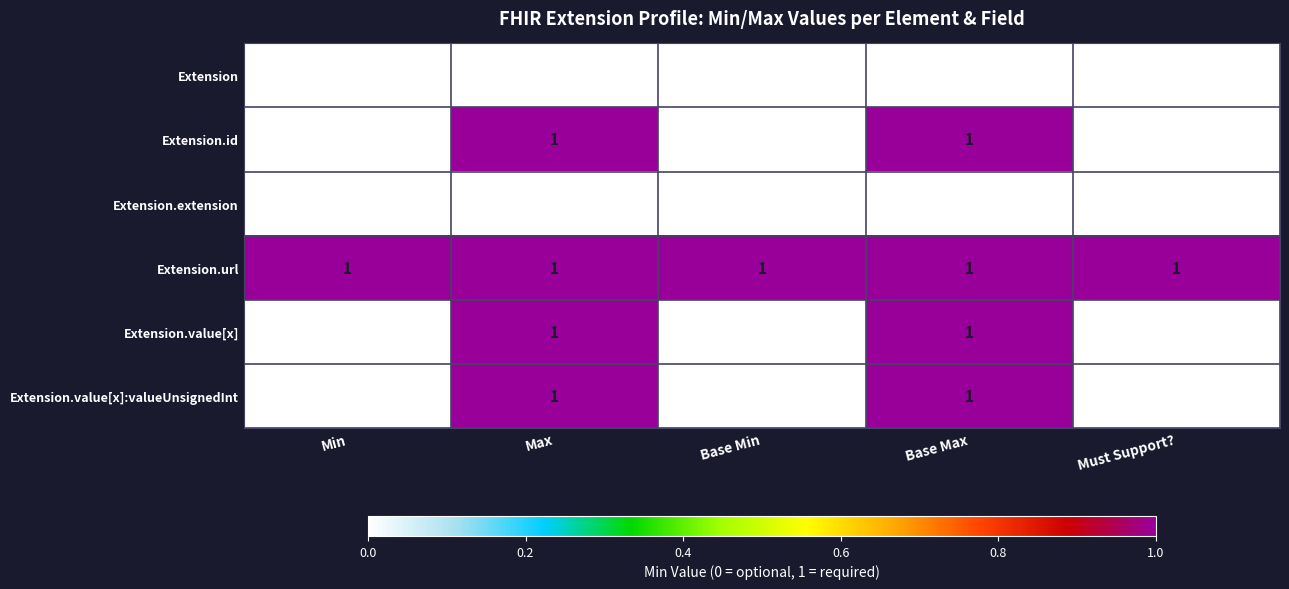

What is the total value across all series at Base Max?

4